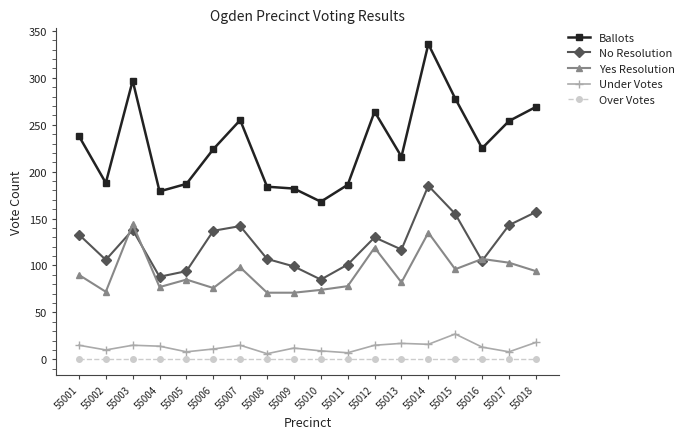

Which series has the largest range (max minus min)?

Ballots